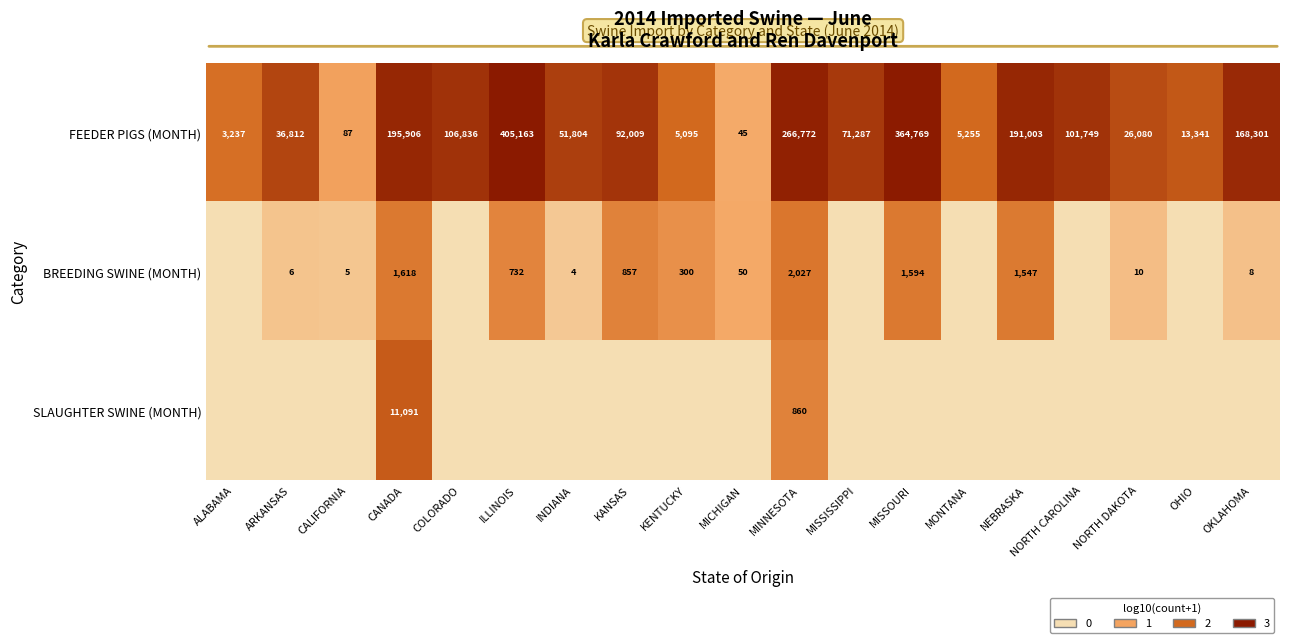

Rank the categories by FEEDER PIGS (MONTH) value from lowest to highest.

MICHIGAN, CALIFORNIA, ALABAMA, KENTUCKY, MONTANA, OHIO, NORTH DAKOTA, ARKANSAS, INDIANA, MISSISSIPPI, KANSAS, NORTH CAROLINA, COLORADO, OKLAHOMA, NEBRASKA, CANADA, MINNESOTA, MISSOURI, ILLINOIS